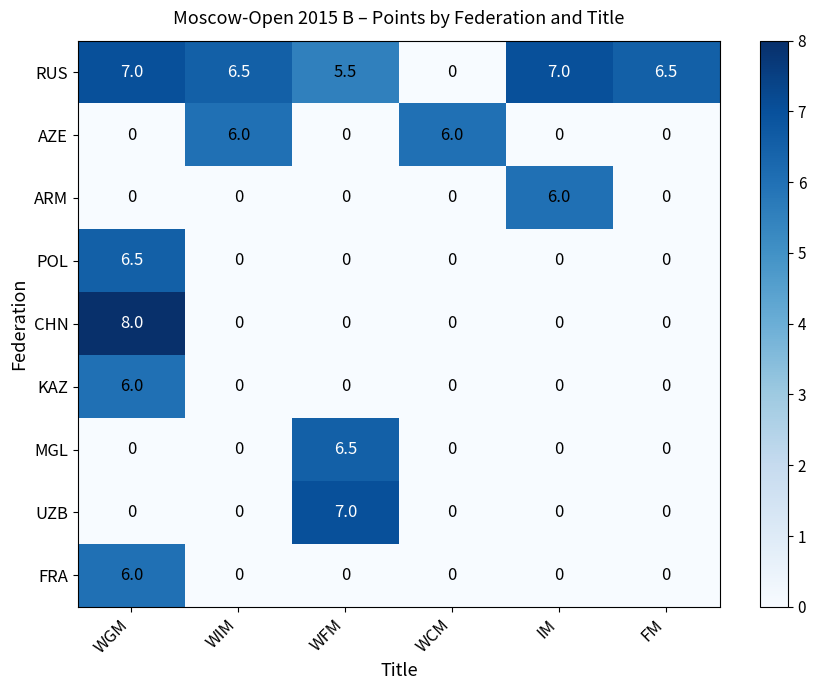

What is the difference between the highest and lowest values at FM?

6.5